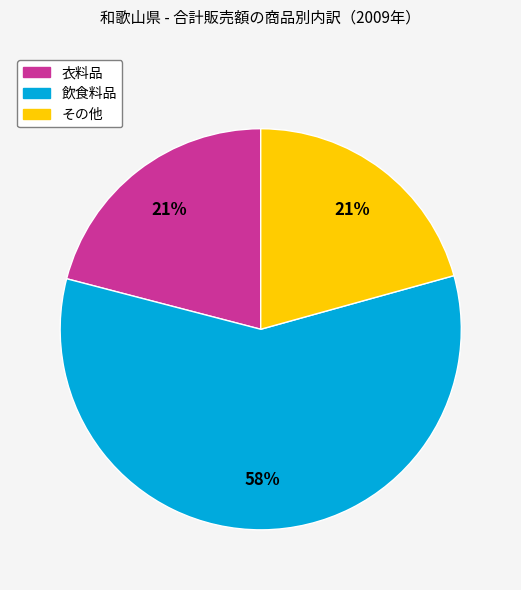

How many slices are in this pie chart?

3